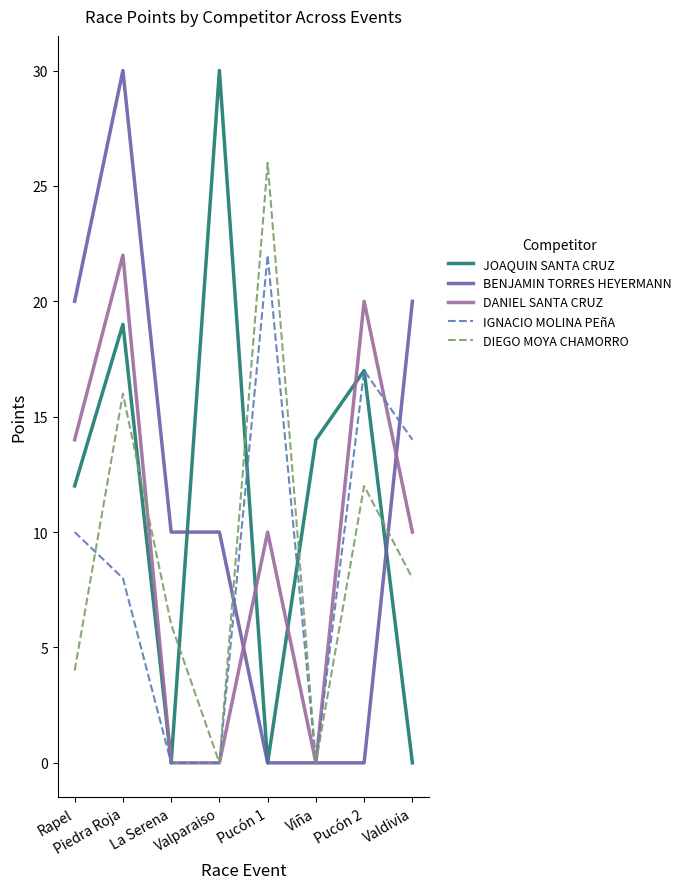

Where is IGNACIO MOLINA PEñA nearest to the value 11?

Rapel